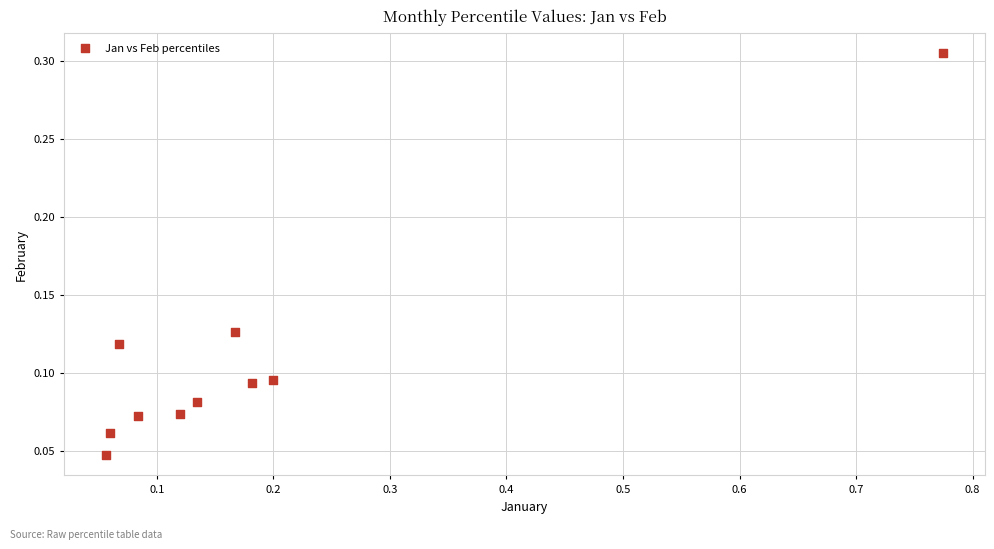

What is the range of X values (max minus min)?

0.7